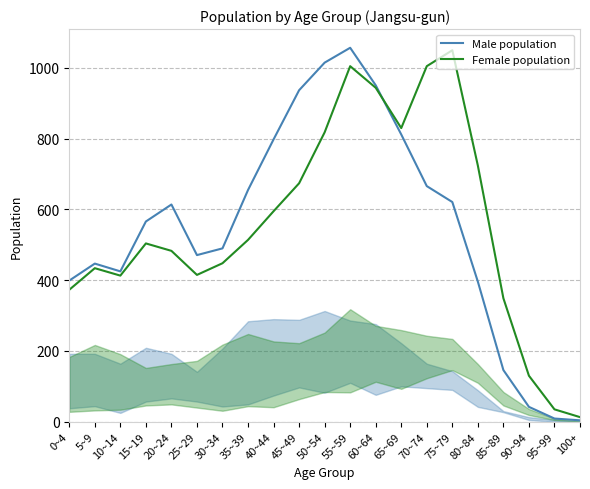

Which series has the largest total across all categories?

Female population